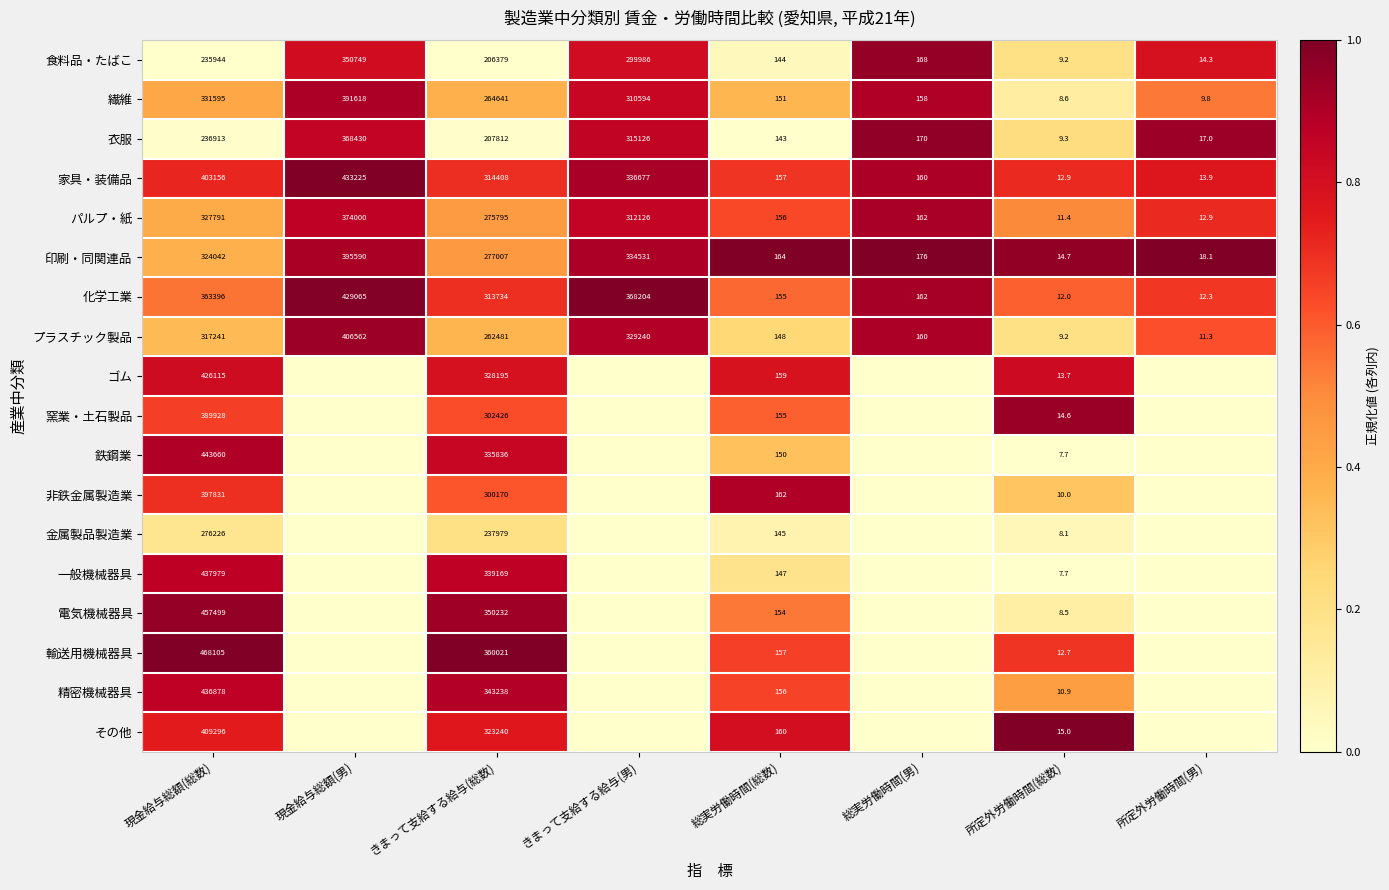

What is the total value across all series at 所定外労働時間(総数)?

196.2